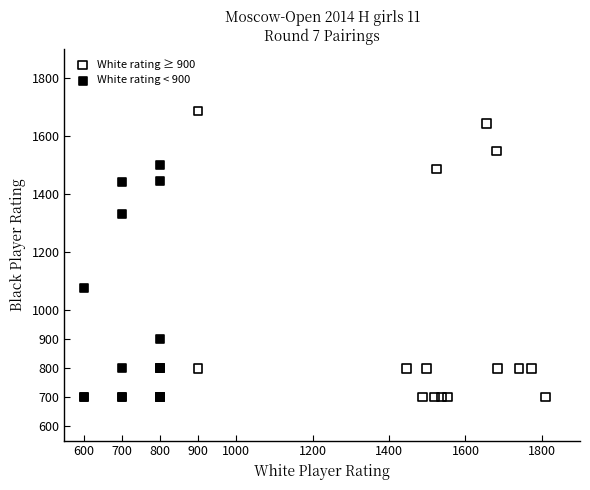

What are all the series names shown in the legend?

White rating ≥ 900, White rating < 900